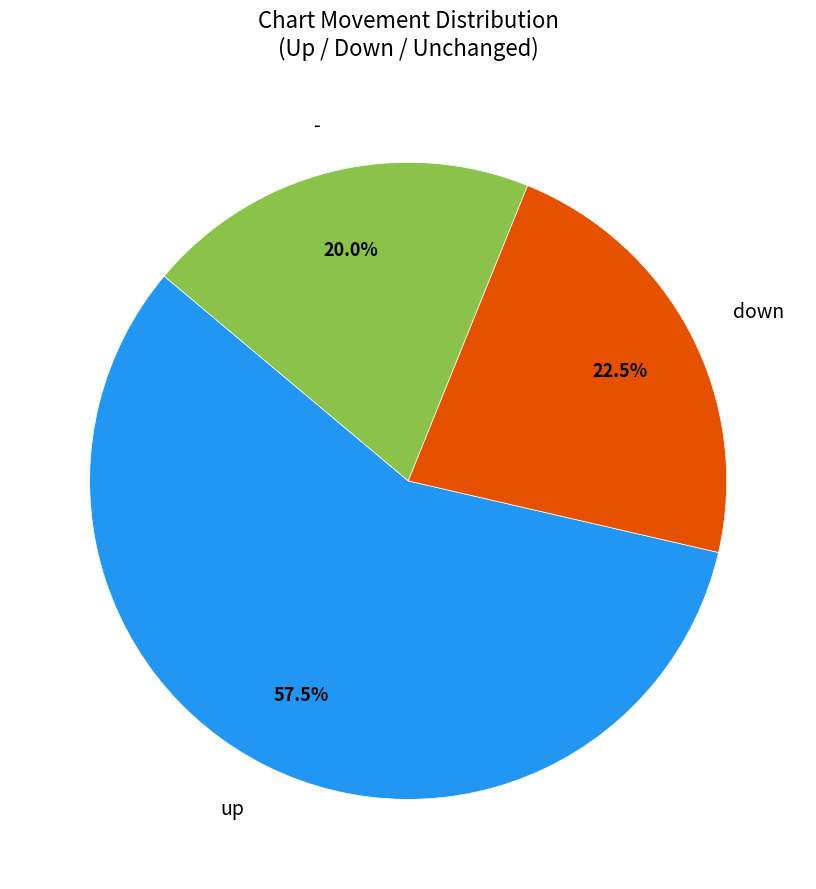

Is there any slice that represents more than half of the pie?

Yes